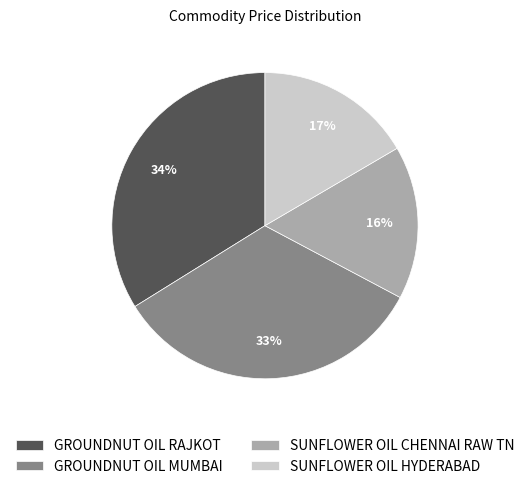

Is there any slice that represents more than half of the pie?

No